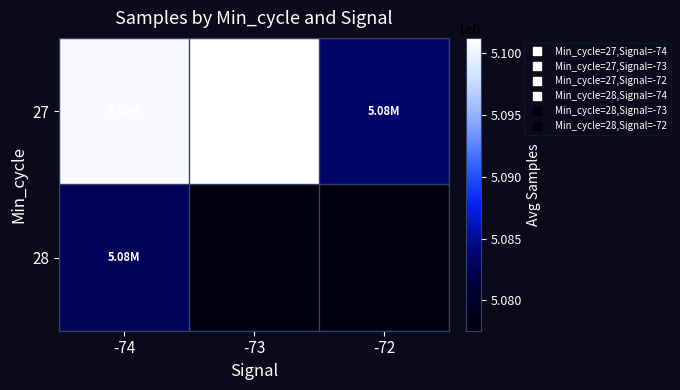

At which category is the sum across all series the highest?

-74